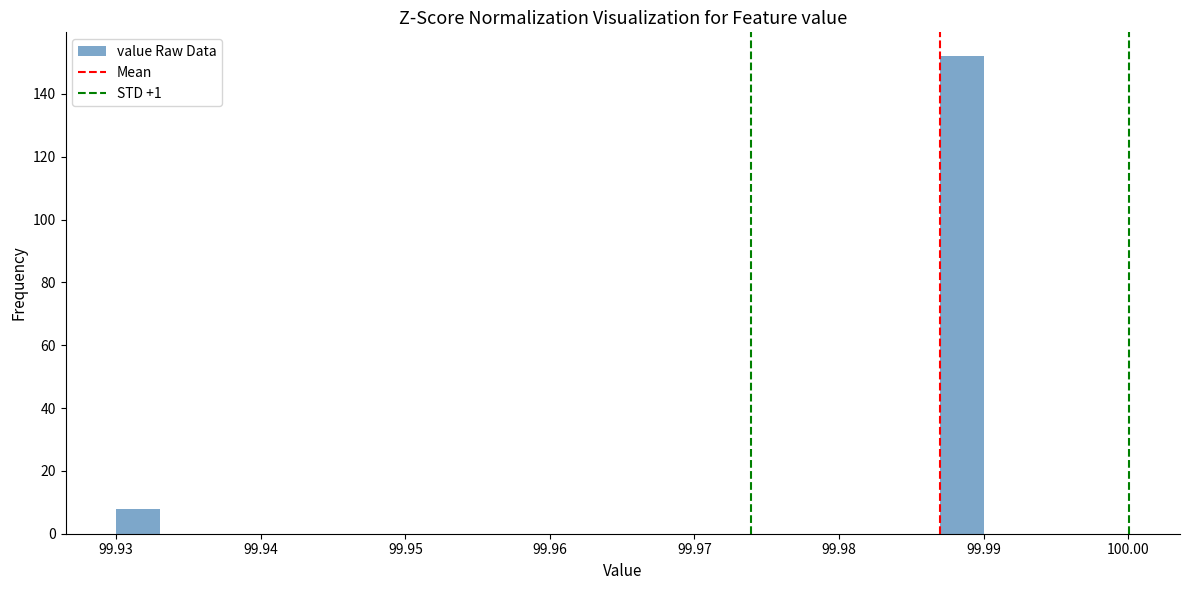

Around what value on the x-axis is the tallest bar? Give the approximate position of its centre, as read against the axis.

99.989